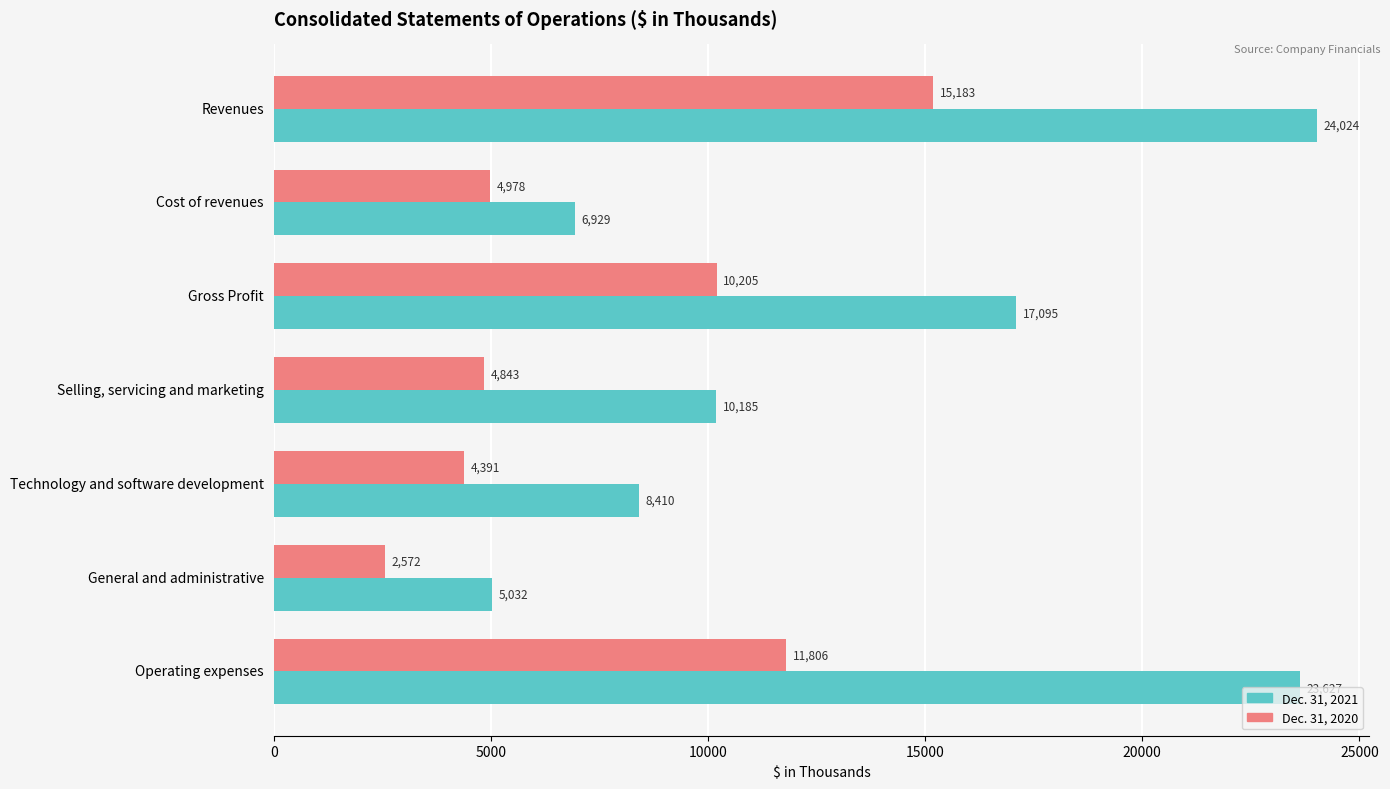

Where is Dec. 31, 2020 nearest to the value 8877?

Gross Profit